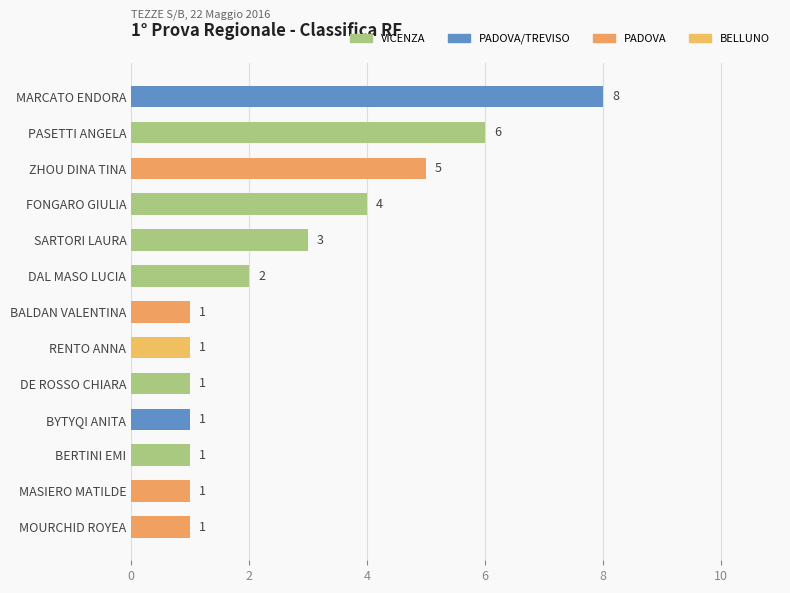

How many distinct data groups are displayed?

1